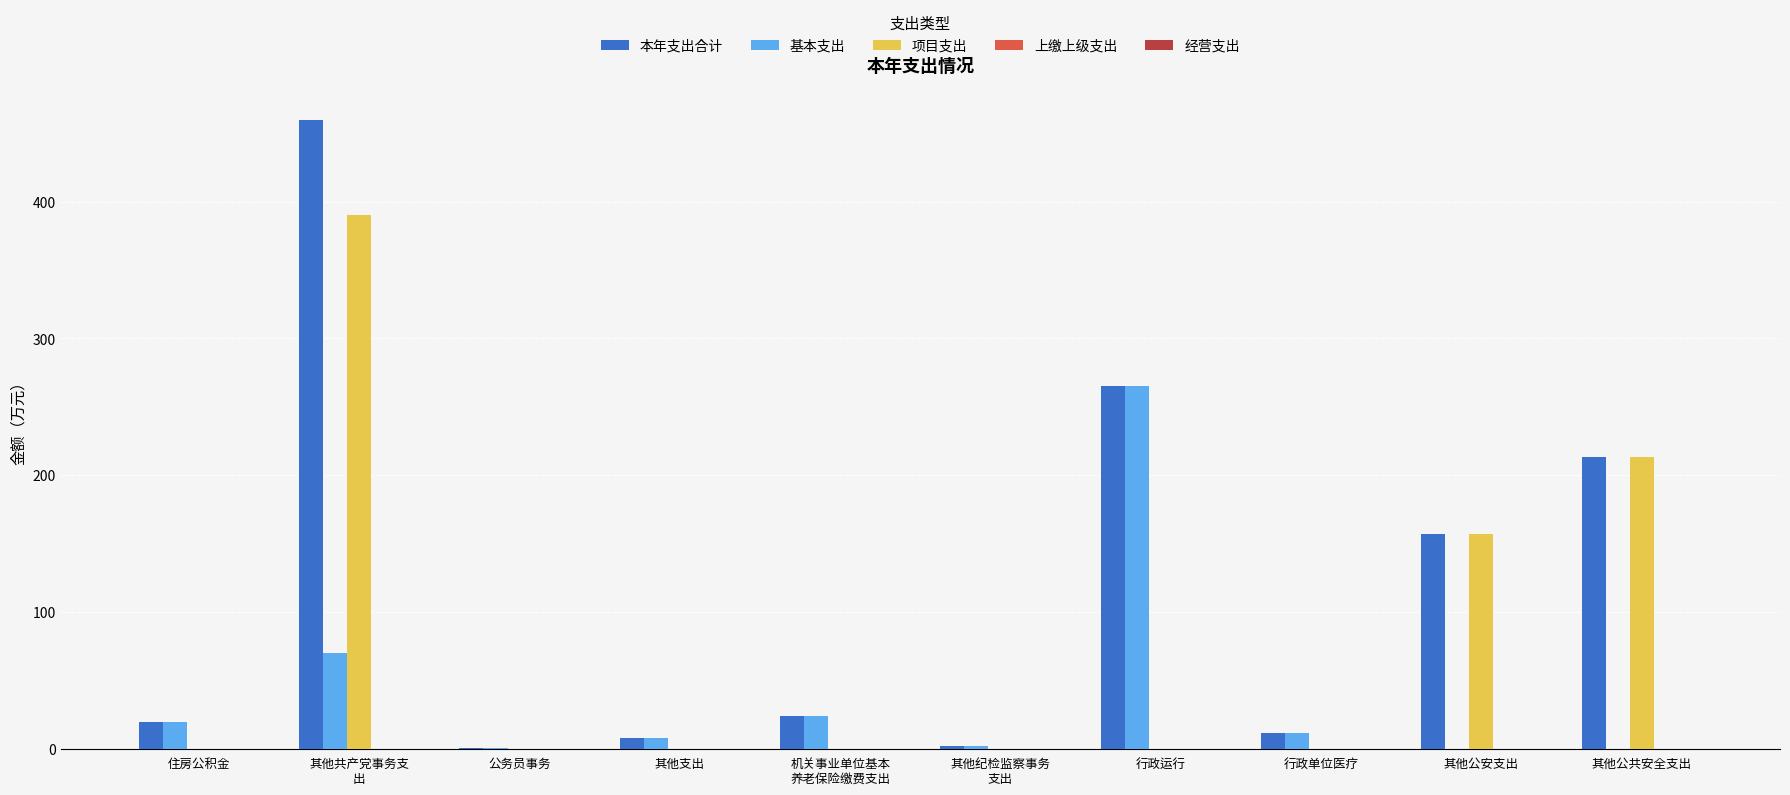

Is it true that 项目支出 equals 0.0 at 行政单位医疗?

True